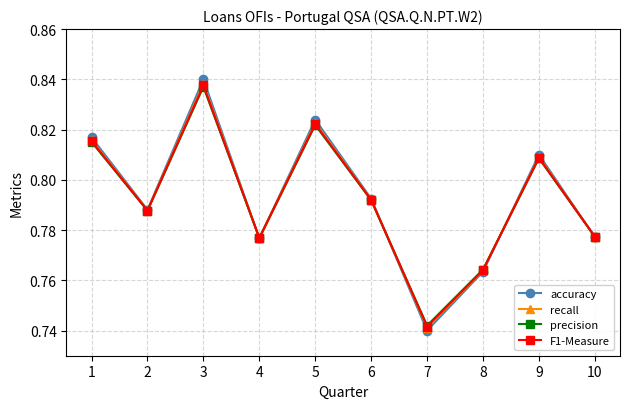

What is the difference between the second highest and second lowest values in the precision series?

0.1